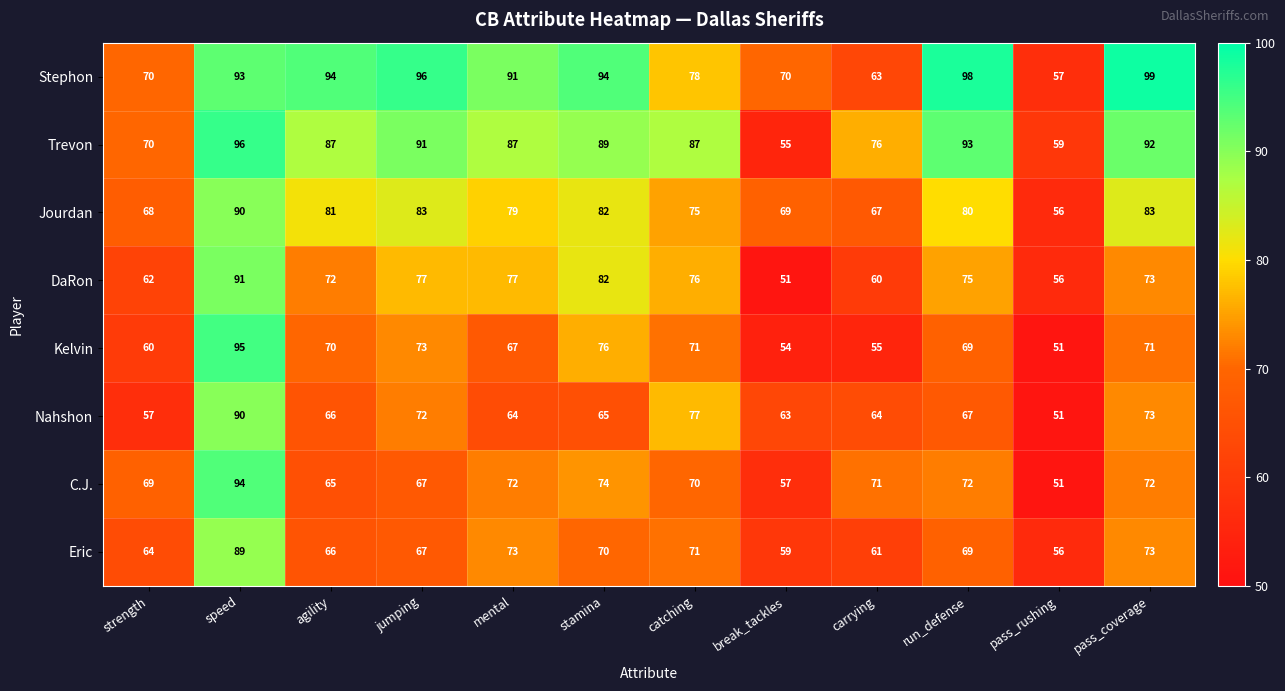

What is the sum of the Stephon values at strength and carrying?

133